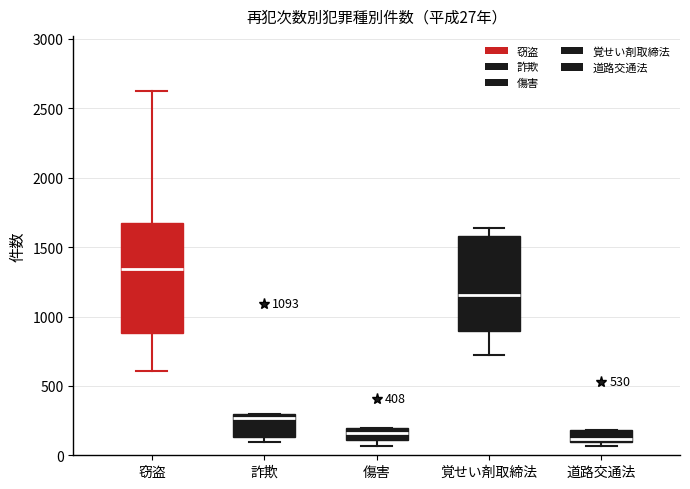

Which box has the highest median line?

窃盗